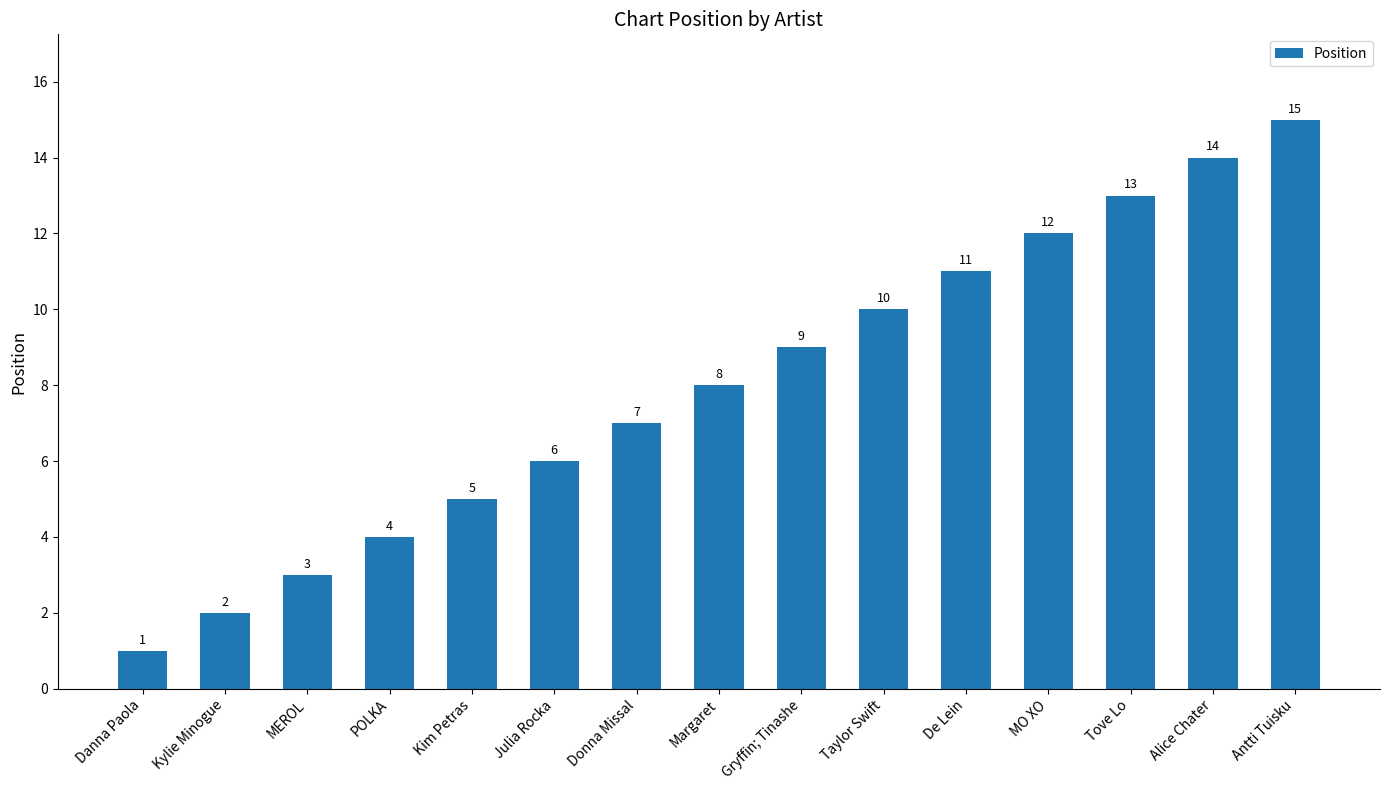

What is the value of the 5th bar from the left?

5